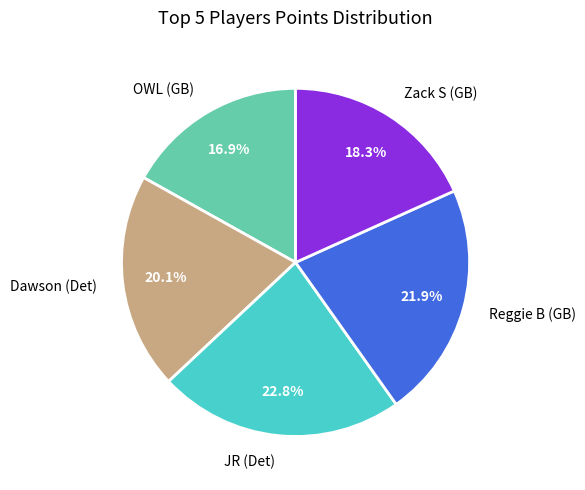

What is the largest slice in the pie chart?

JR (Det)